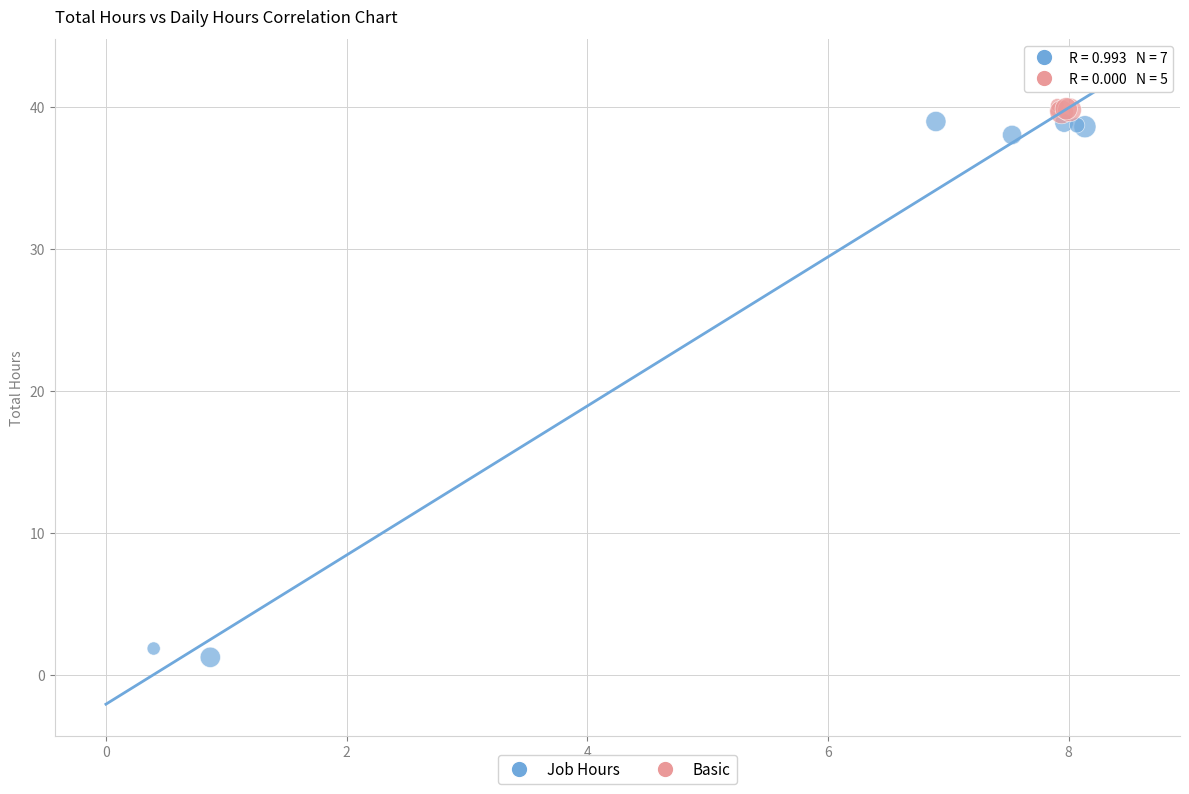

Which series contains the lowest Y value?

Job Hours